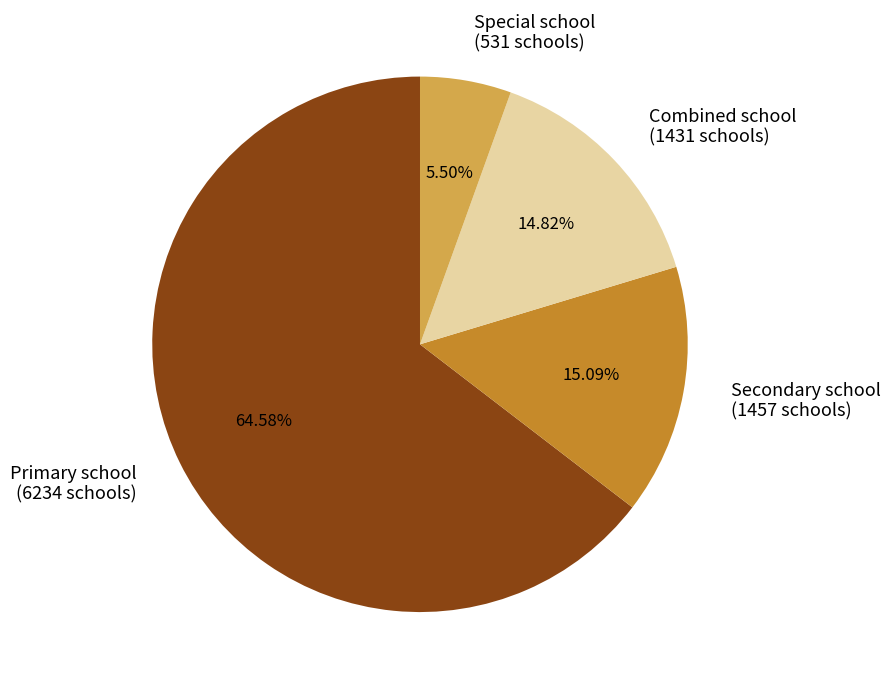

Does Primary school (6234 schools) account for over 50% of the chart?

Yes